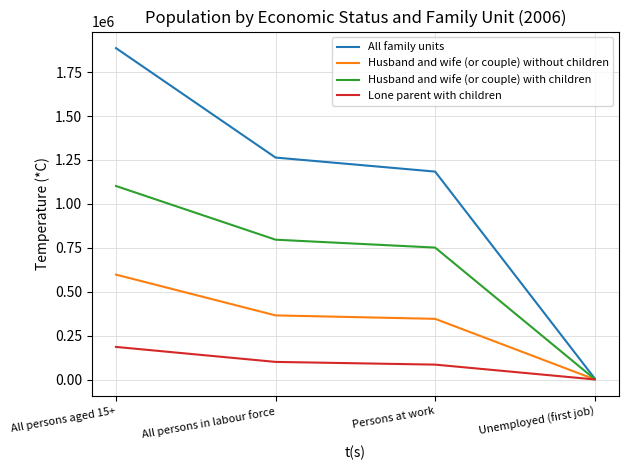

The value of Husband and wife (or couple) without children at All persons in labour force is 365858. True or false?

True